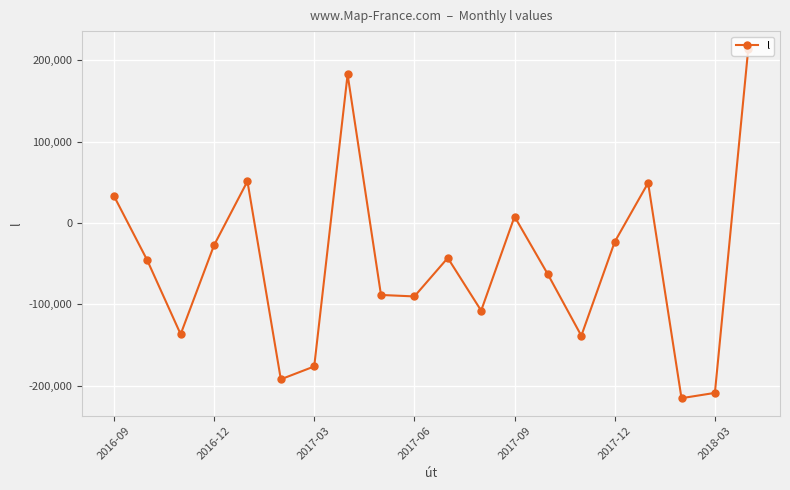

What is the sum of all values?

-1017911